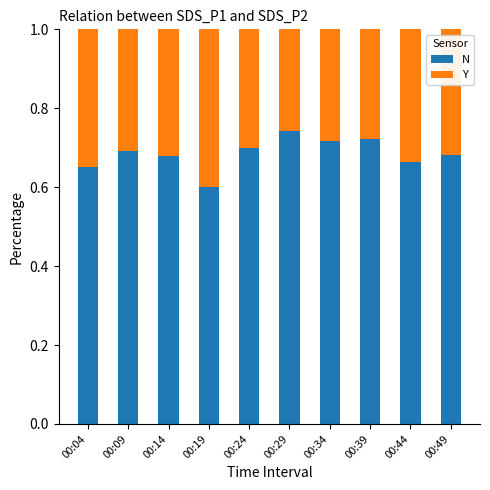

What is the sum of the N values at 00:49 and 00:39?

1.4